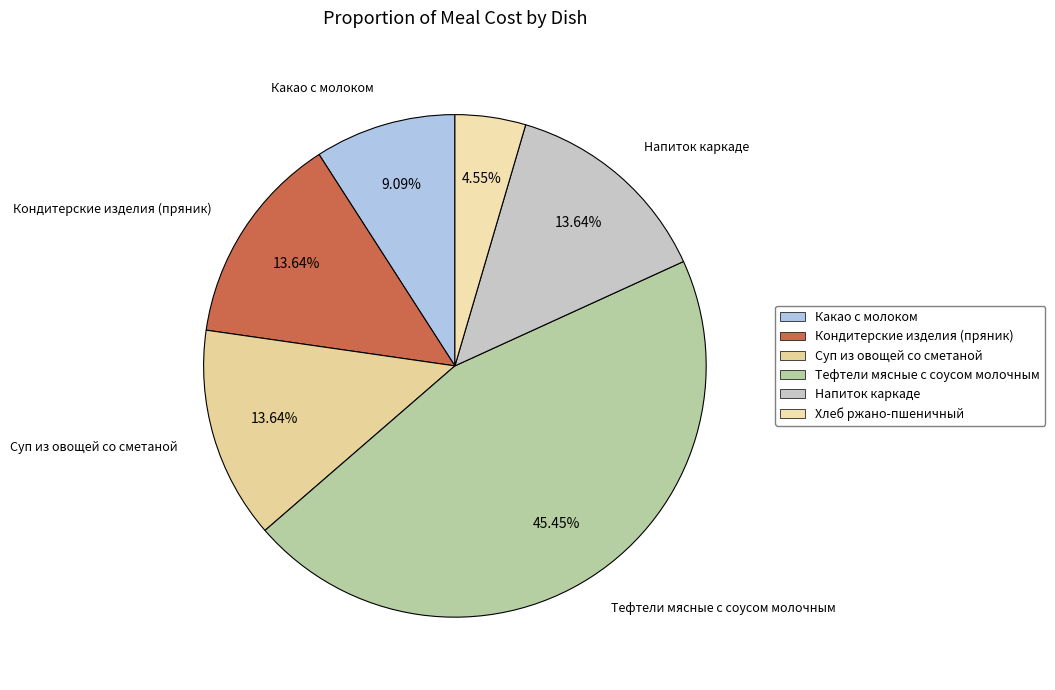

Is Кондитерские изделия (пряник) the majority of the pie?

No